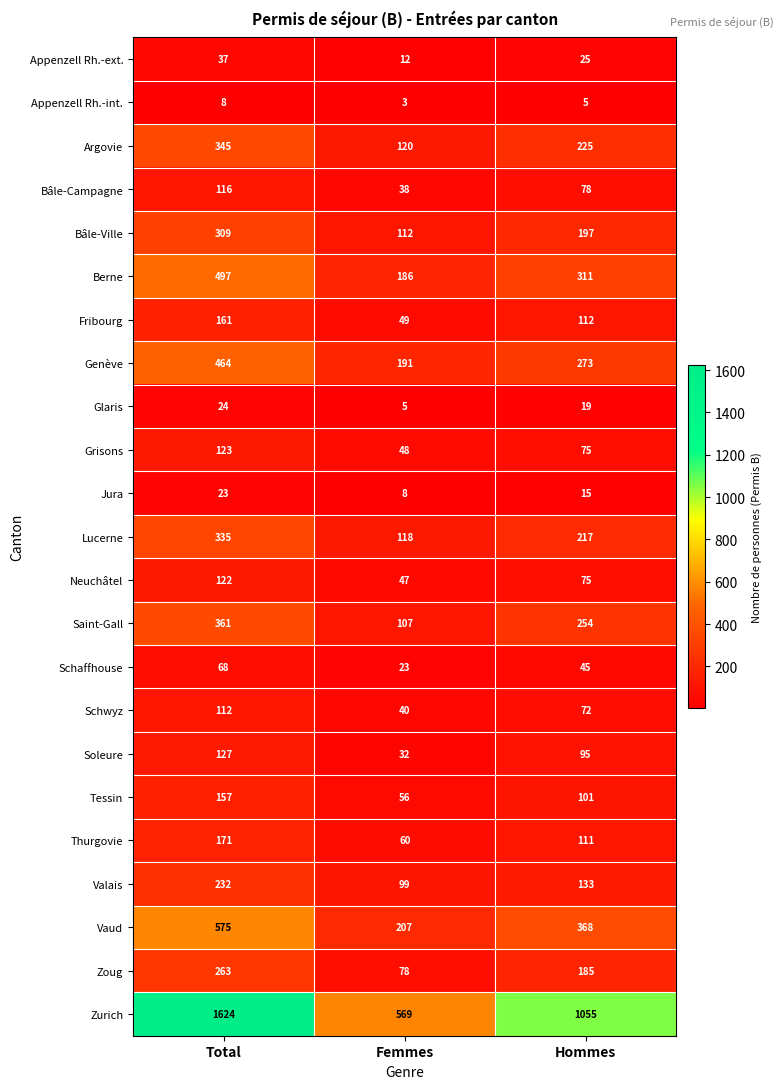

Read the Bâle-Campagne value at Hommes, to the nearest 10.

80